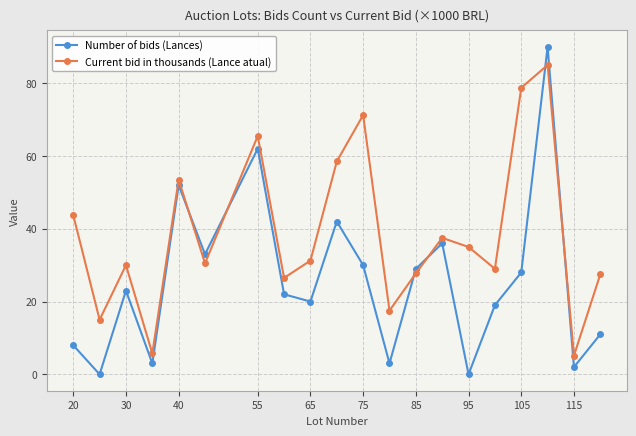

Which series has the largest total across all categories?

Current bid in thousands (Lance atual)